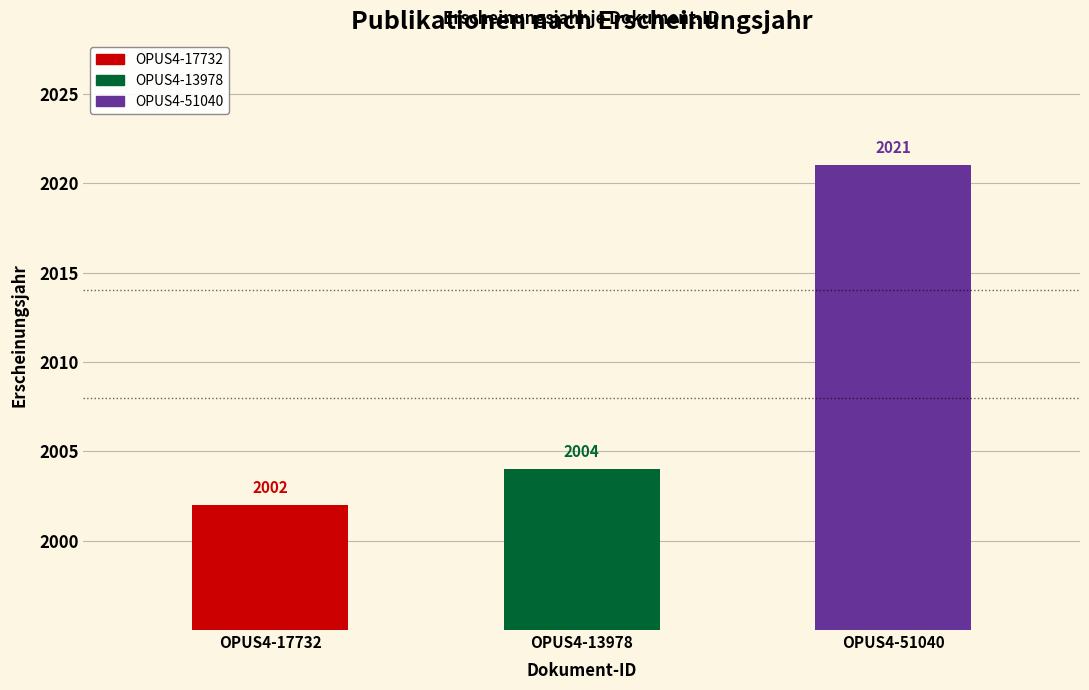

What is the value of the 3rd bar from the left?

2021